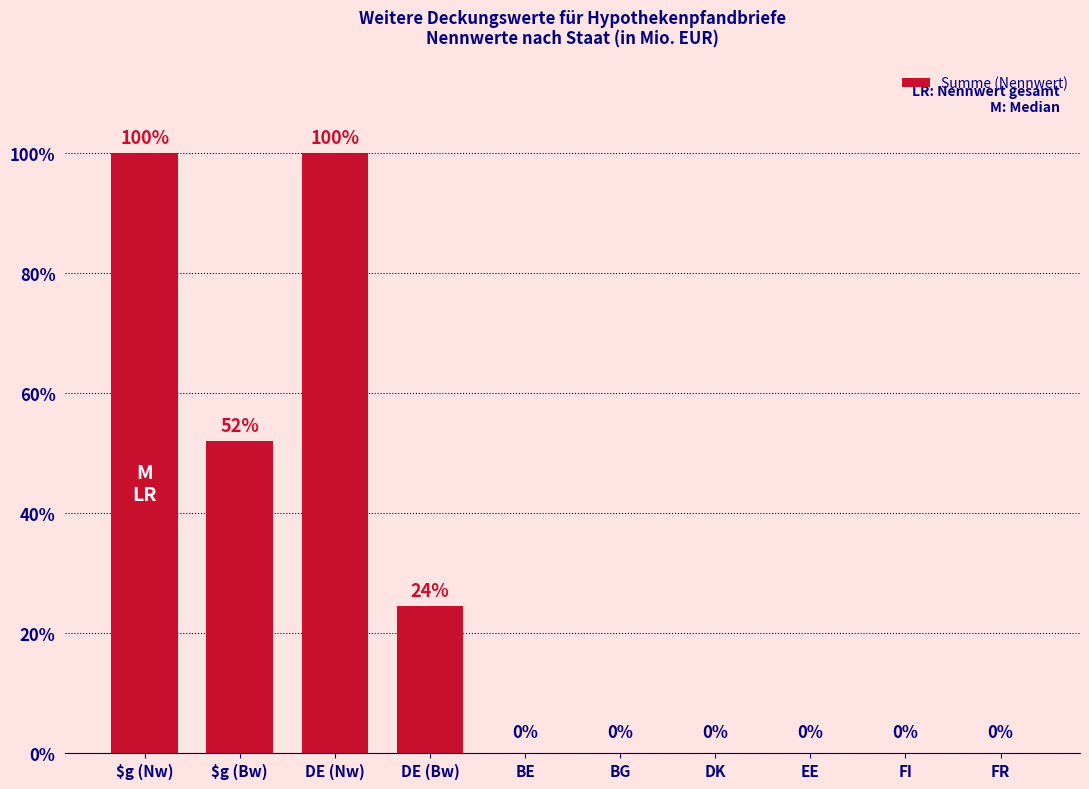

Are the bars horizontal?

No